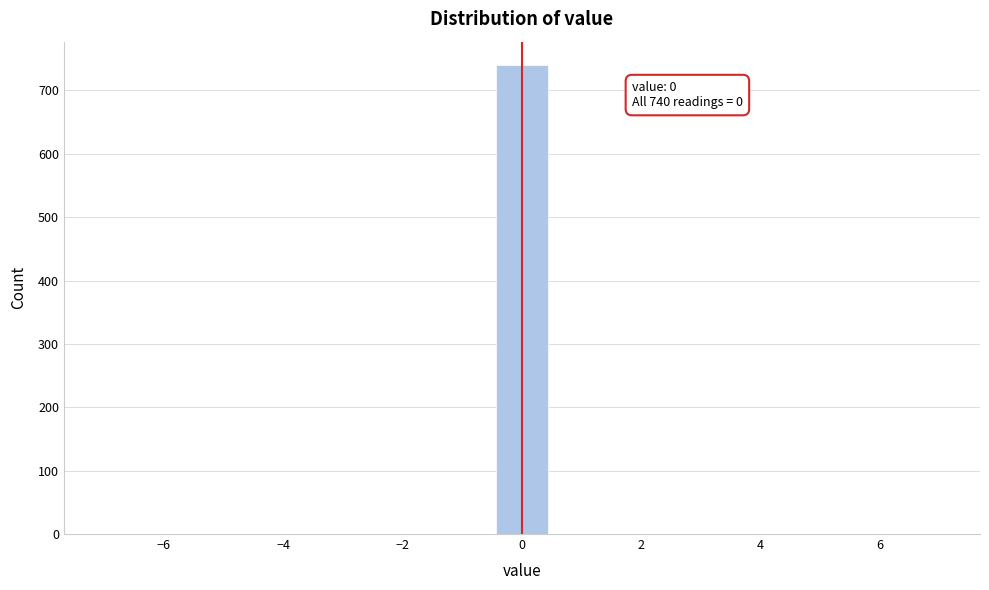

Which range on the x-axis has the tallest bar?

-0.4 to 0.4